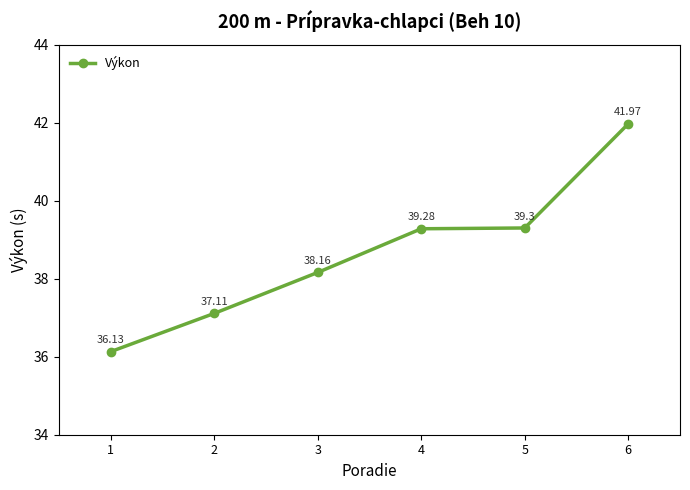

Reading left to right, what are all the values shown in this chart?

36.1	37.1	38.2	39.3	39.3	42.0